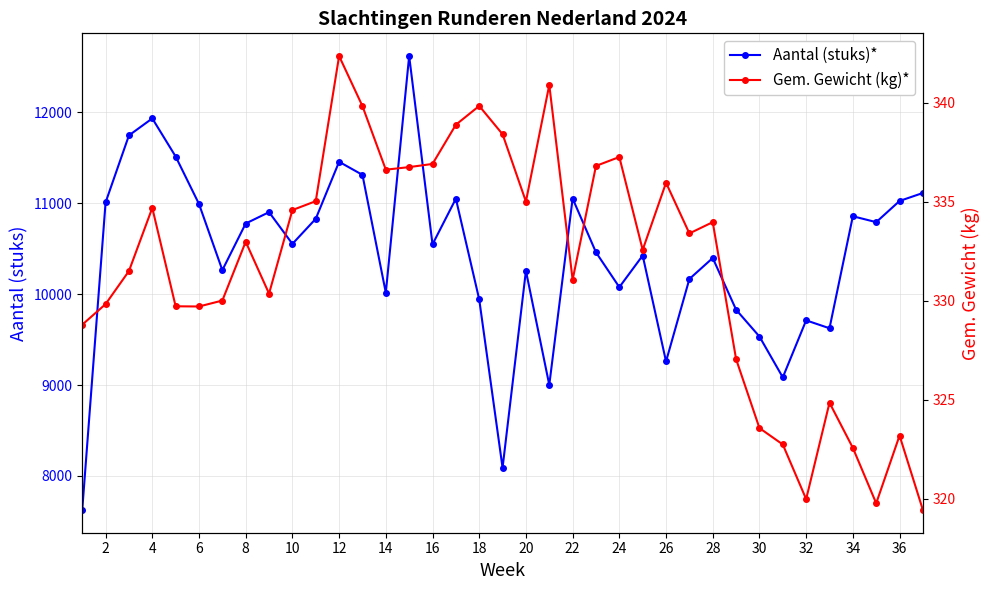

The value of Aantal (stuks)* at 26 is 4077. True or false?

False